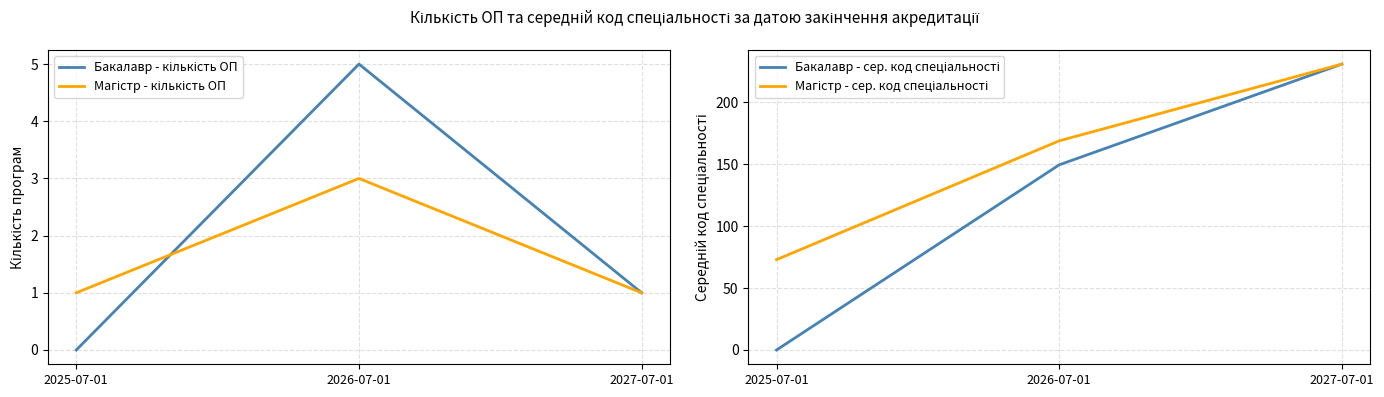

What position from the left is 2027-07-01?

3